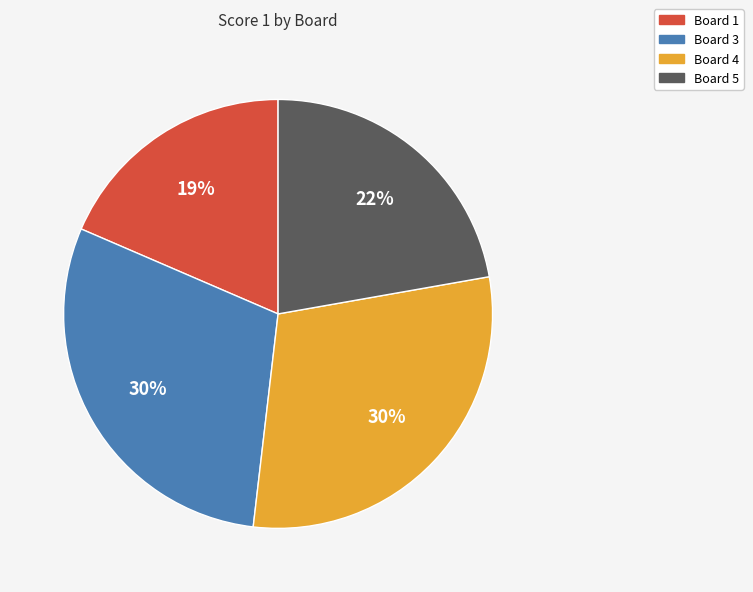

Is there any slice that represents more than half of the pie?

No